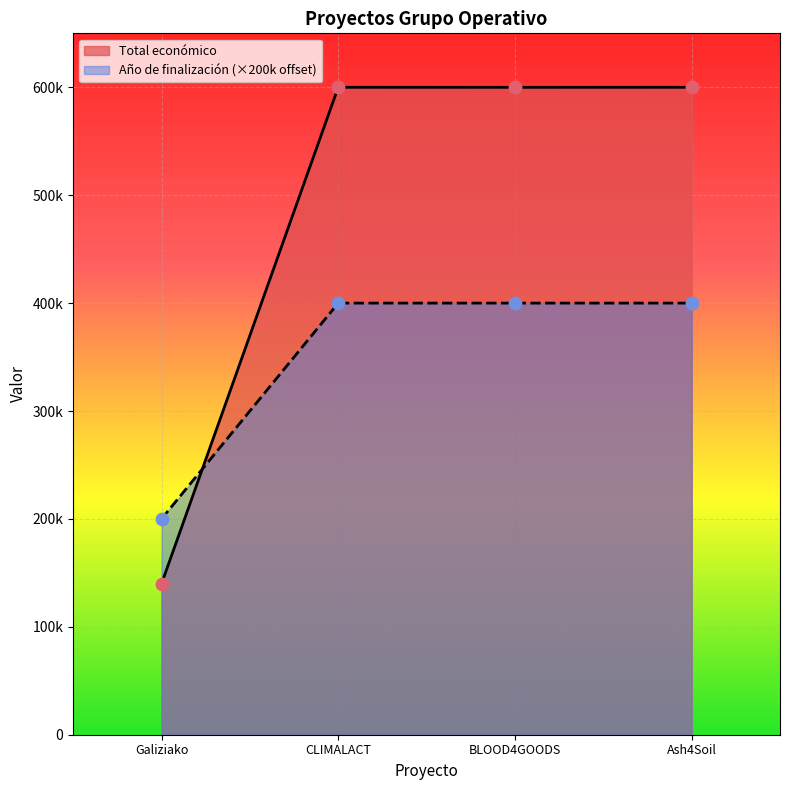

What are all the series names shown in the legend?

Total económico, Año de finalización (×200k offset)